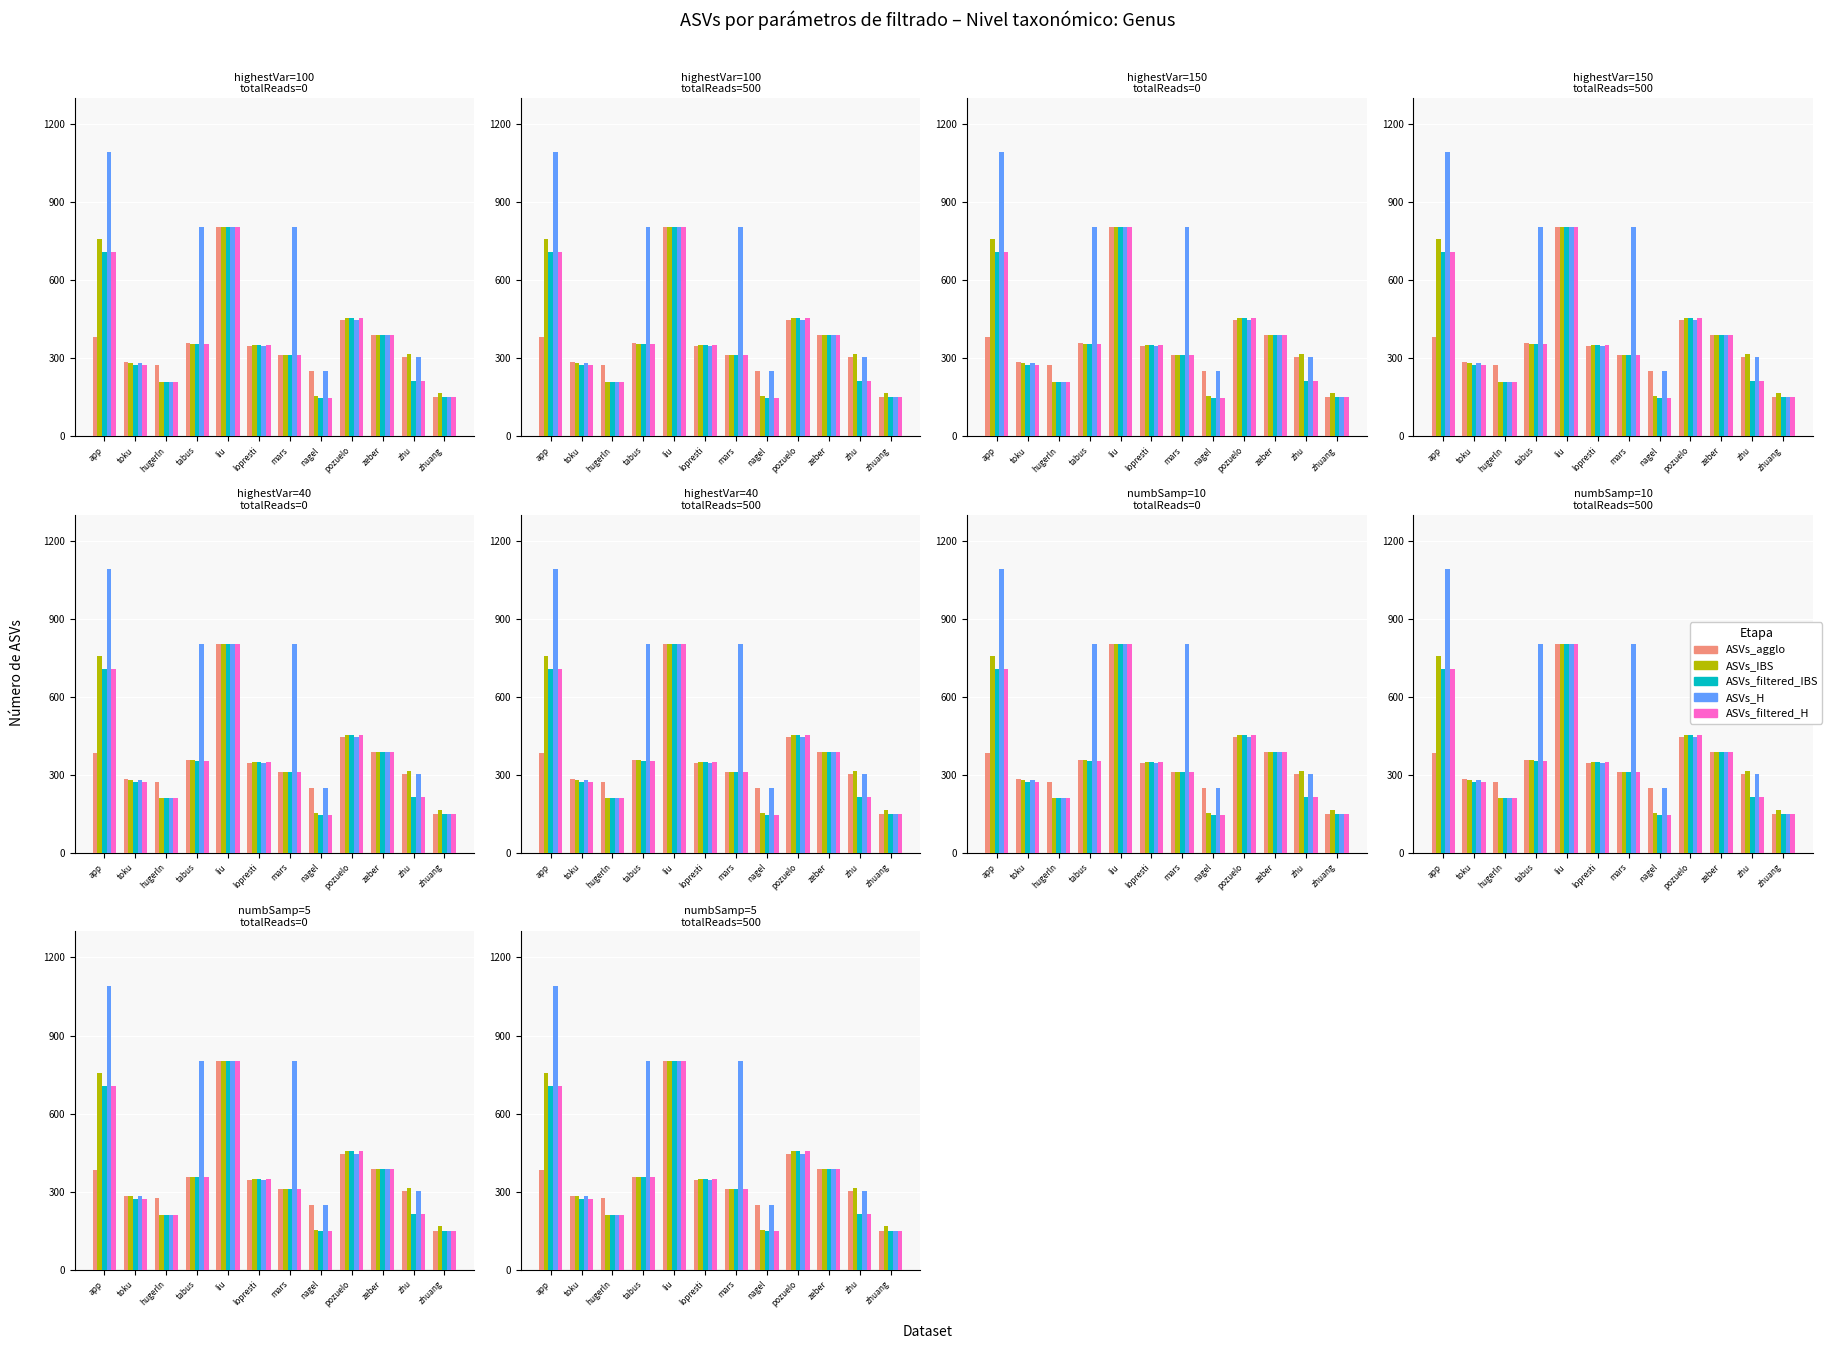

At which category is the sum across all series the highest?

liu